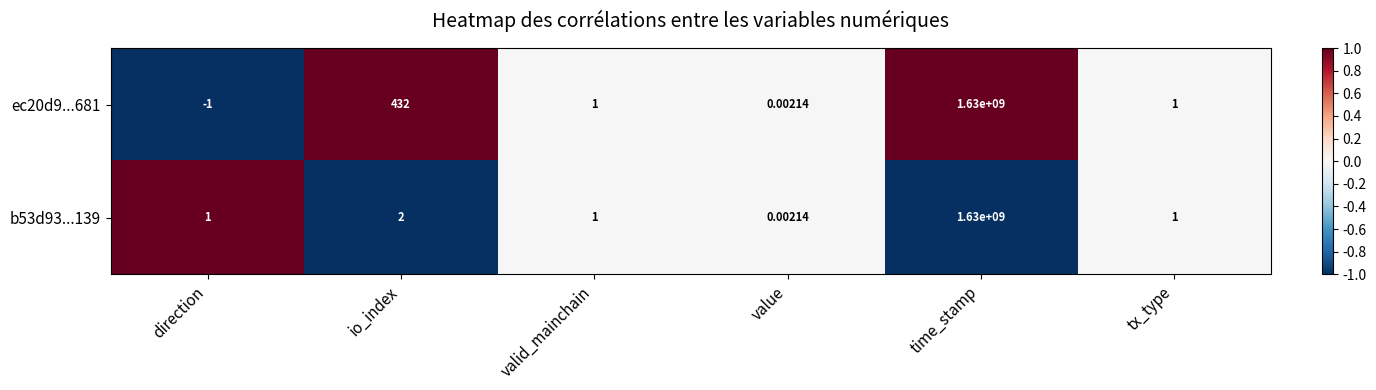

Which category has the highest value in the b53d93...139 series?

time_stamp